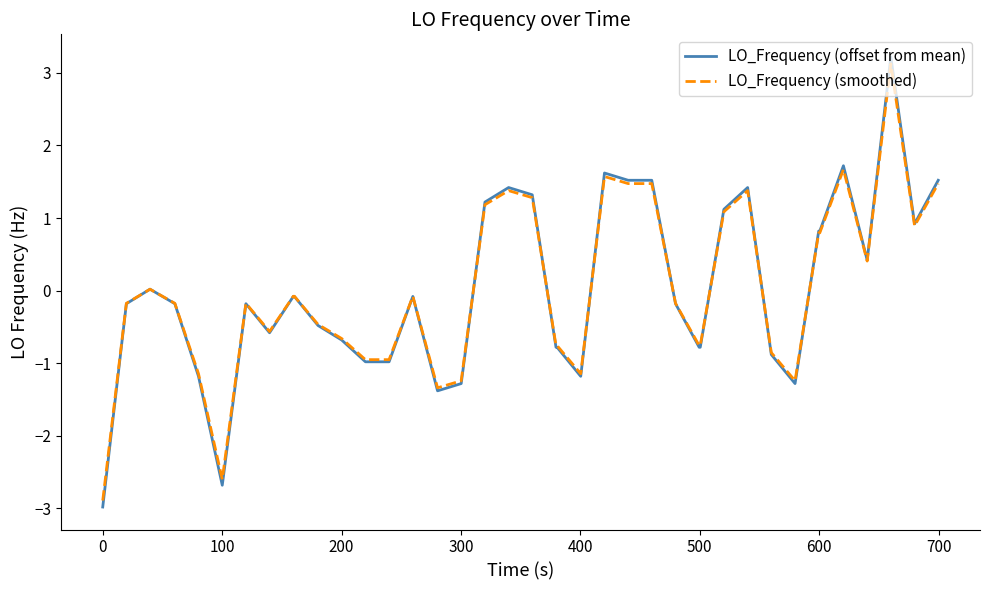

What is the difference between the maximum and minimum values in the LO_Frequency (offset from mean) series?

6.2